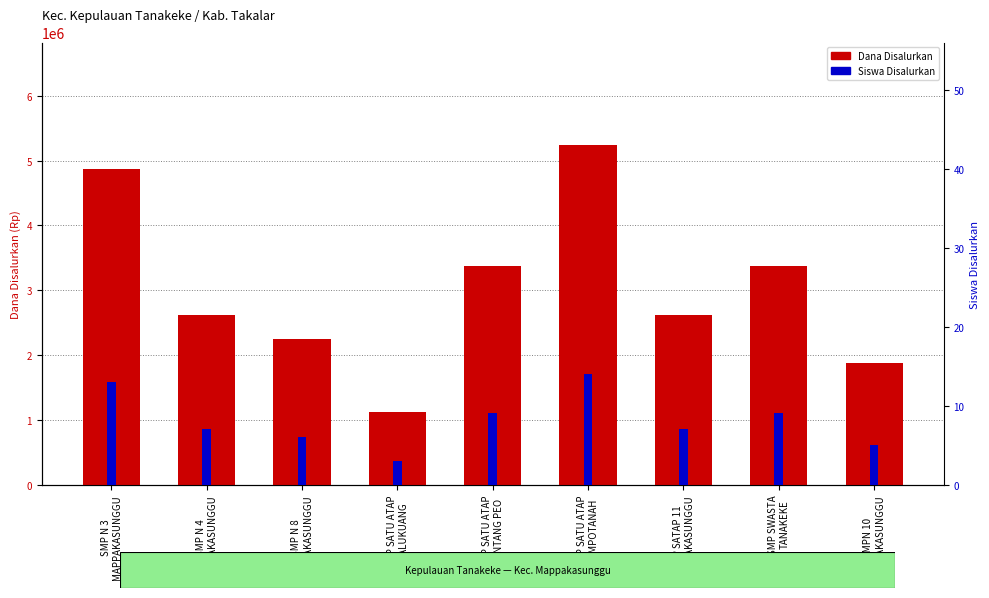

How many groups of bars are there?

9